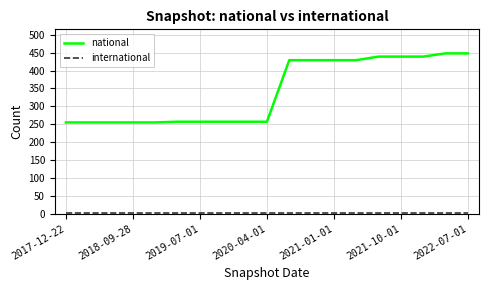

Which series has the largest total across all categories?

national